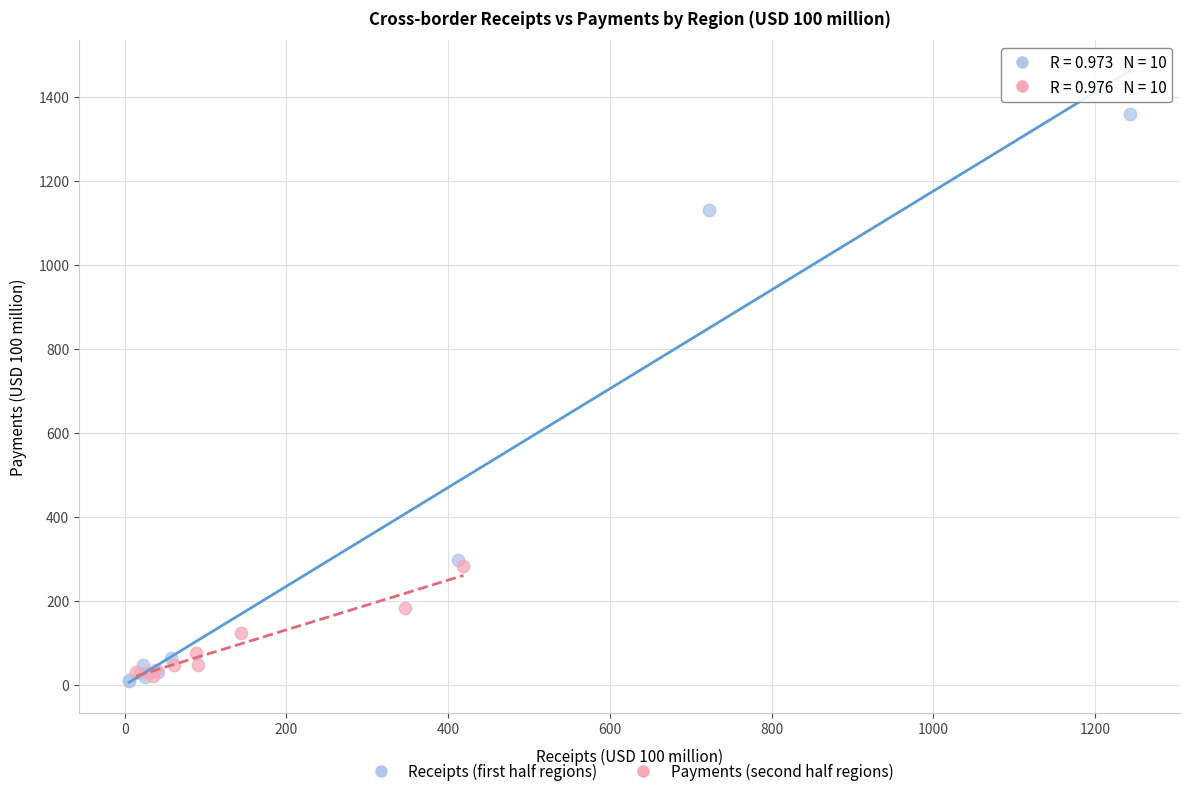

Which series contains the highest Y value?

Receipts (first half regions)